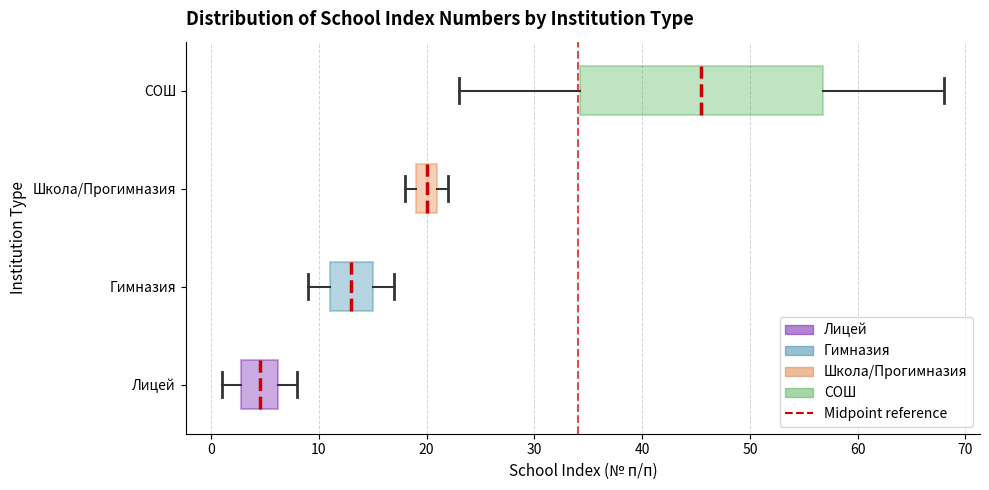

Reading bottom to top, read every box against the x-axis: the position of its median line, the range the box covers, and the ends of its whiskers. The values are not printed on the chart, so give them approximately, as read against the axis.

Лицей: median 5, box 3 to 6, whiskers 1 to 8
Гимназия: median 13, box 11 to 15, whiskers 9 to 17
Школа/Прогимназия: median 20, box 19 to 21, whiskers 18 to 22
СОШ: median 46, box 34 to 57, whiskers 23 to 68